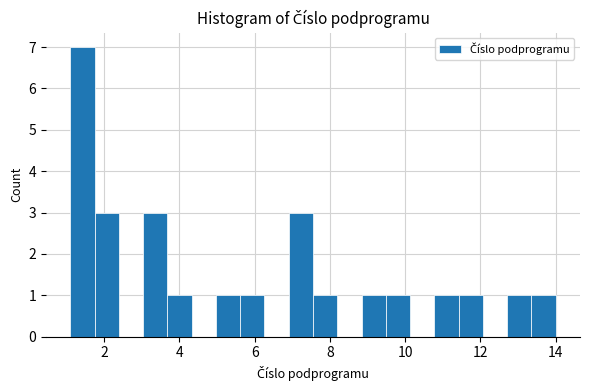

Around what value on the x-axis is the tallest bar? Give the approximate position of its centre, as read against the axis.

1.4